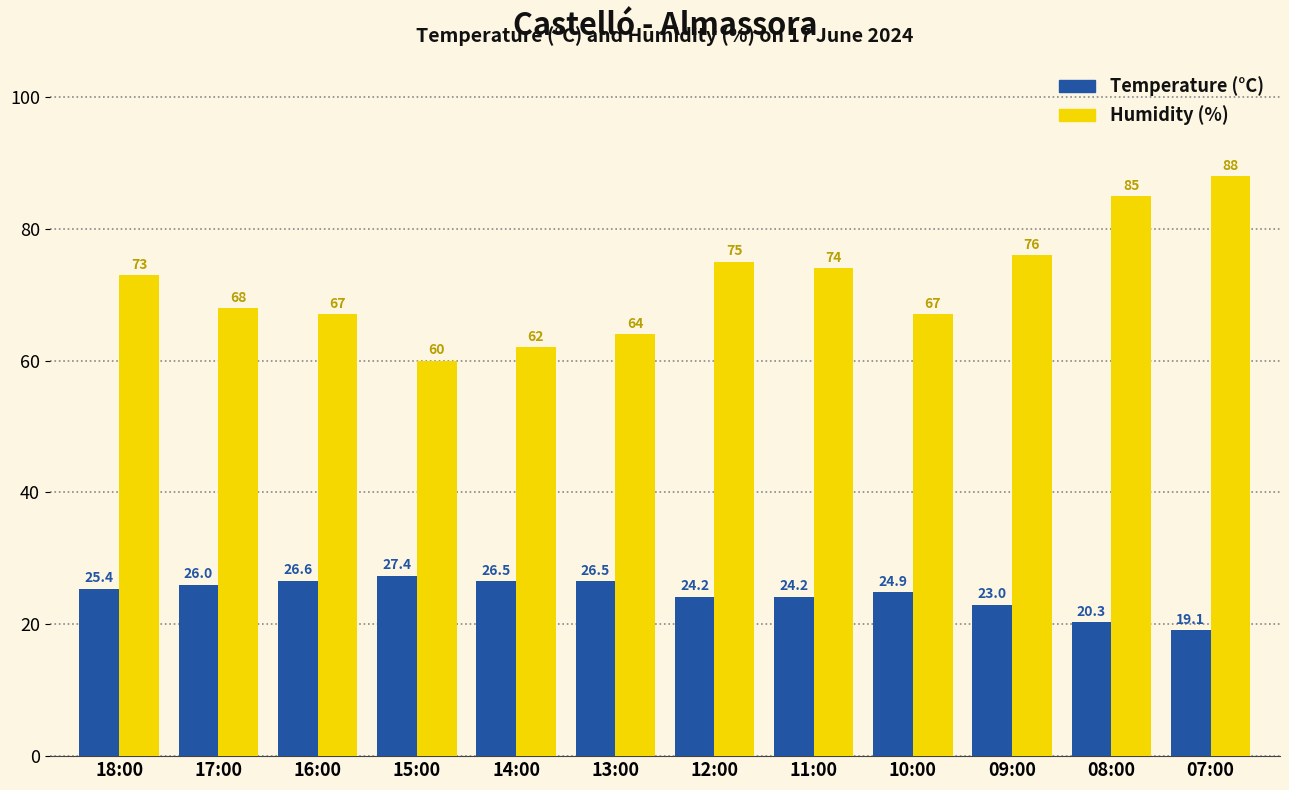

What is the label of the 10th bar from the left?

09:00